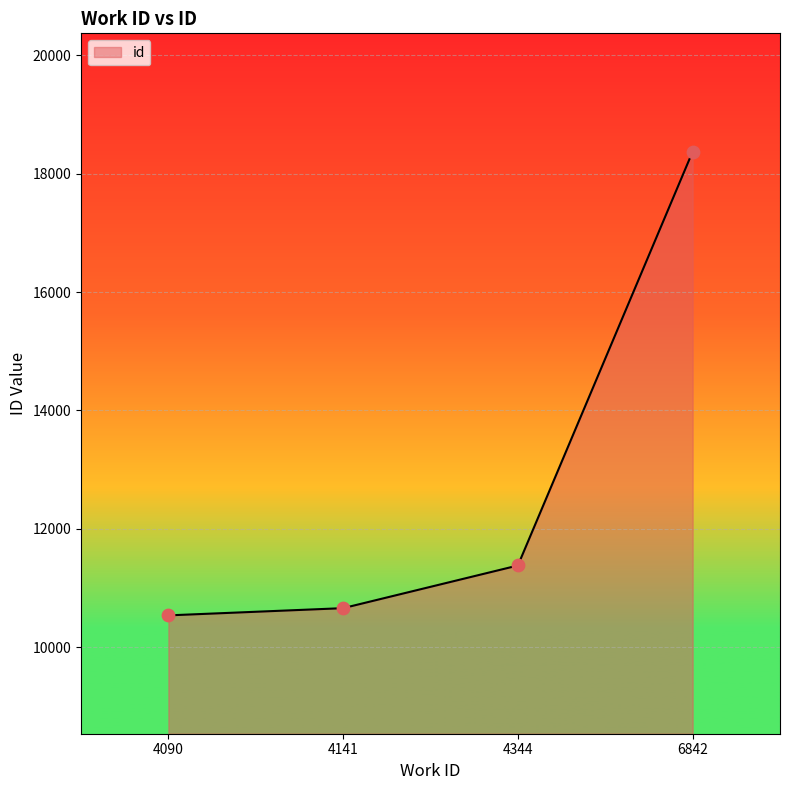

What is the change in value from 4141 to 6842?

+7714